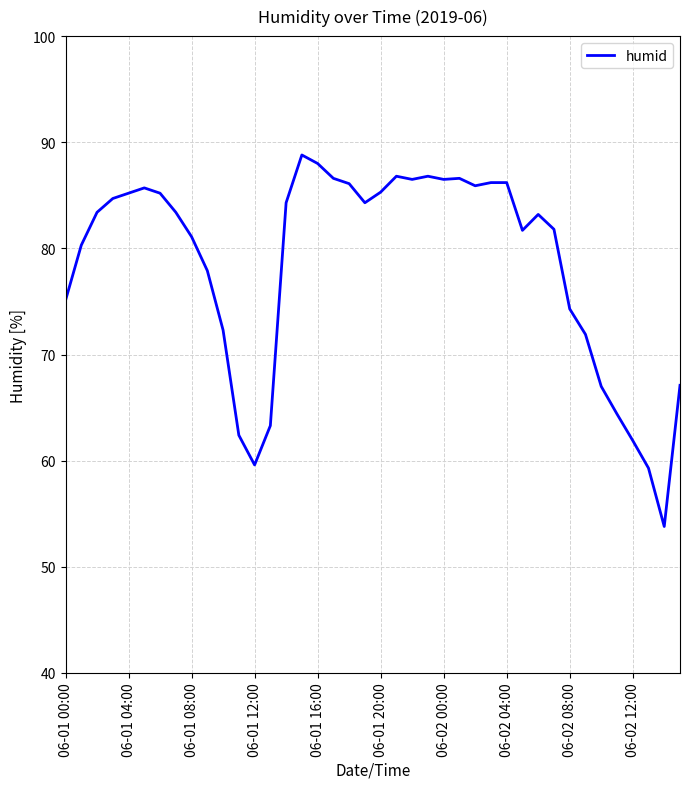

What is the difference between the maximum and minimum values?

35.0